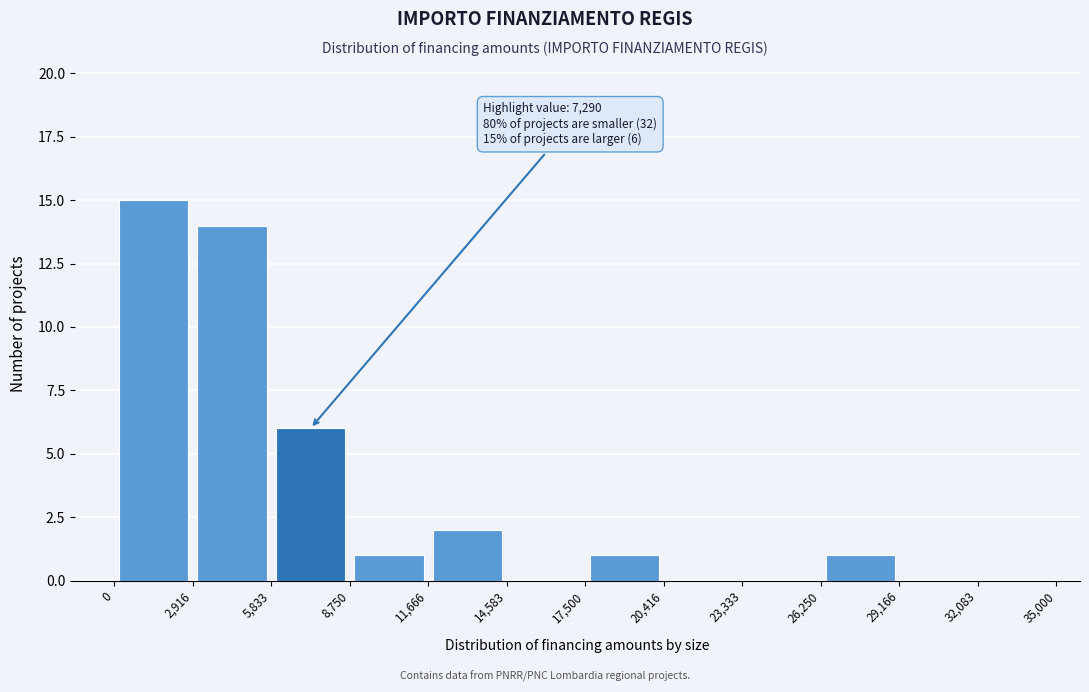

Over which range of the x-axis is the bar tallest?

0 to 2,916